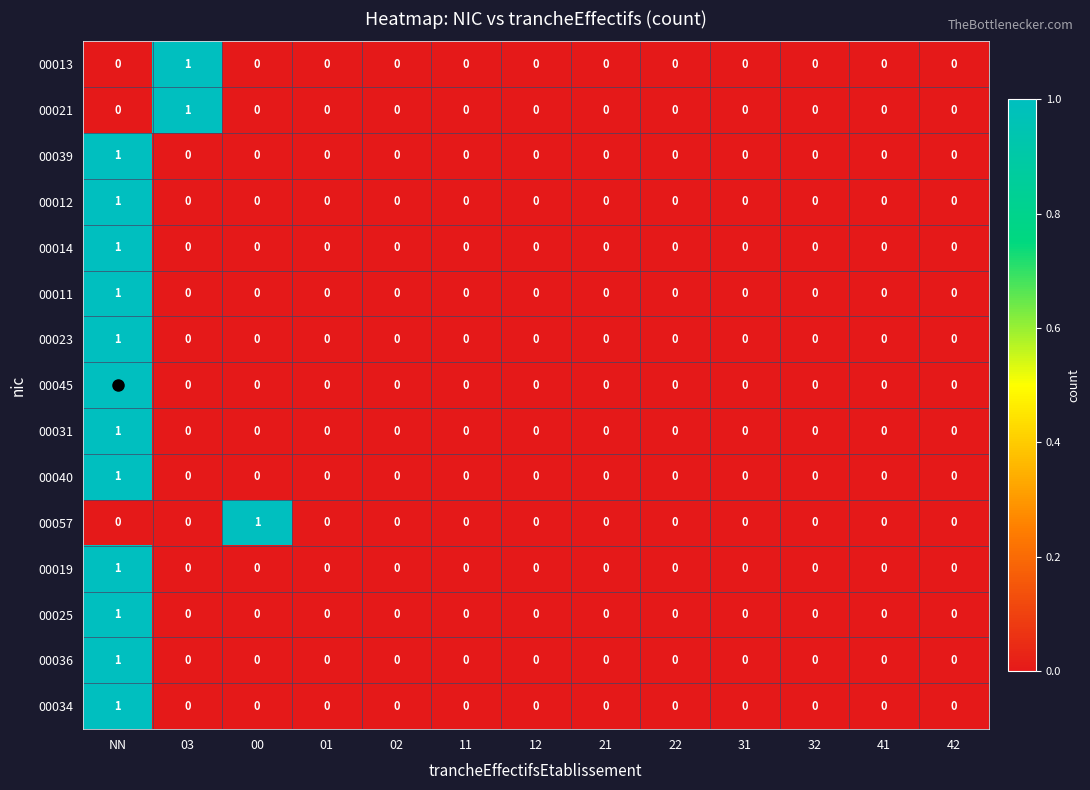

Count the 00034 values in the range 0 to 1.

13